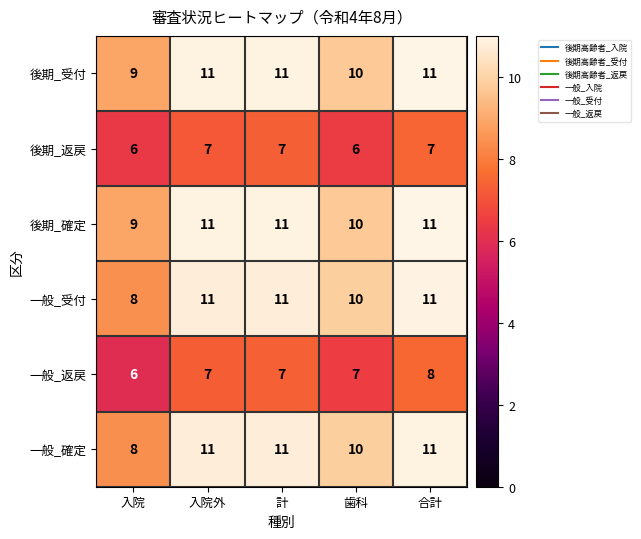

What is the average value of the 一般_受付 series?

10